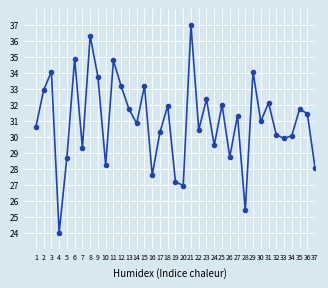

Does the chart display data point markers on the line(s)?

Yes